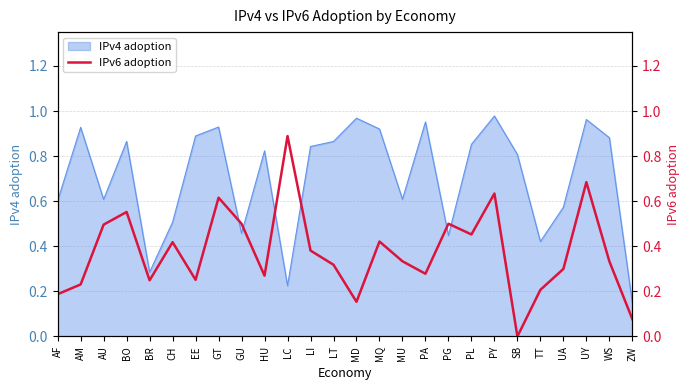

List the labels in order of value, smallest first.

SB, ZW, MD, AF, TT, AM, BR, EE, HU, PA, UA, LT, WS, MU, LI, CH, MQ, PL, AU, GU, PG, BO, GT, PY, UY, LC